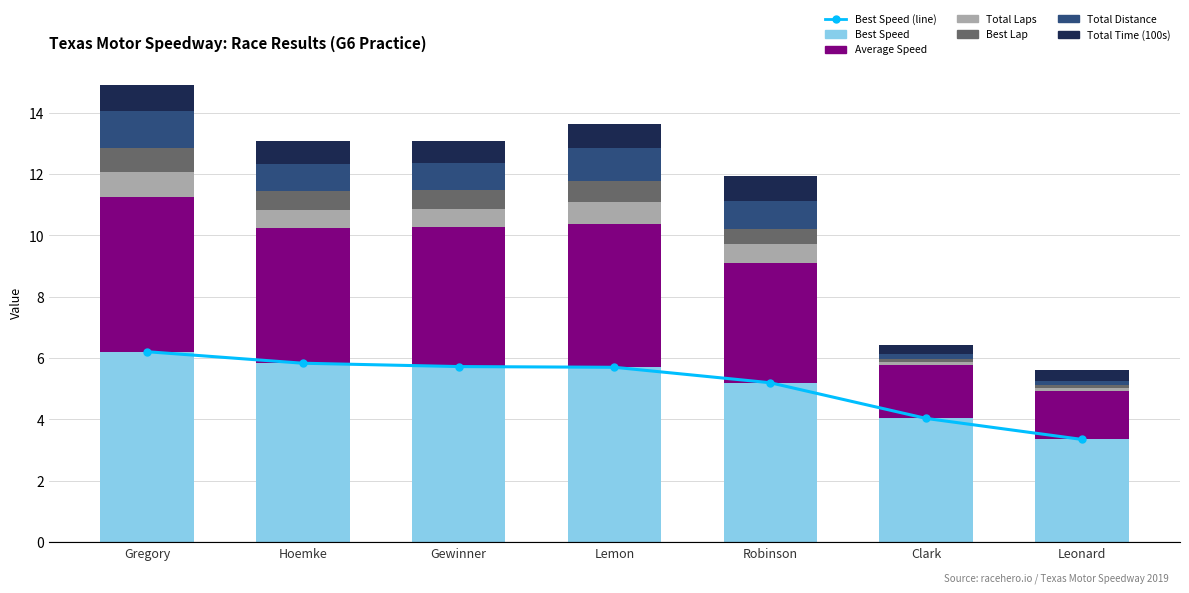

How many groups of bars are there?

7